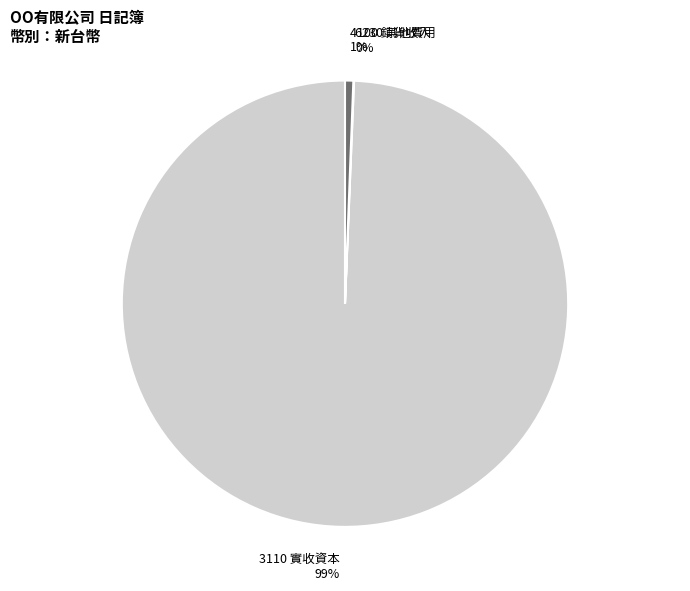

To the nearest percent, what is the difference between the largest and smallest slice percentages?

99%